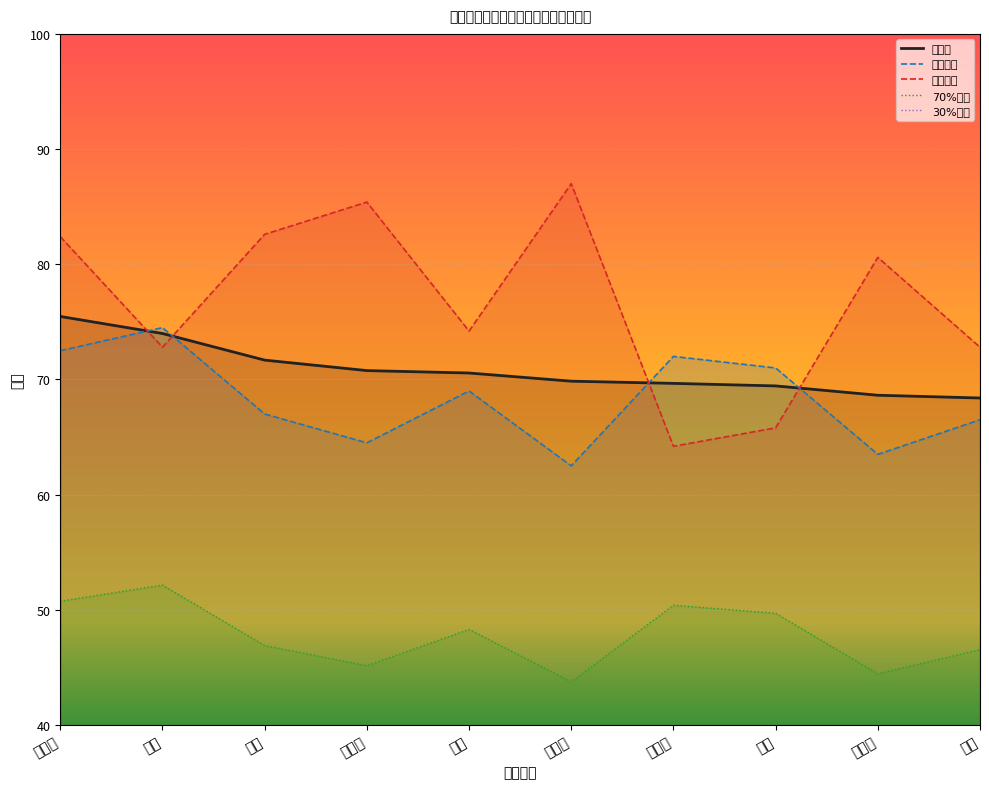

Which series changed the most between 苏建国 and 张暖?

面试成绩